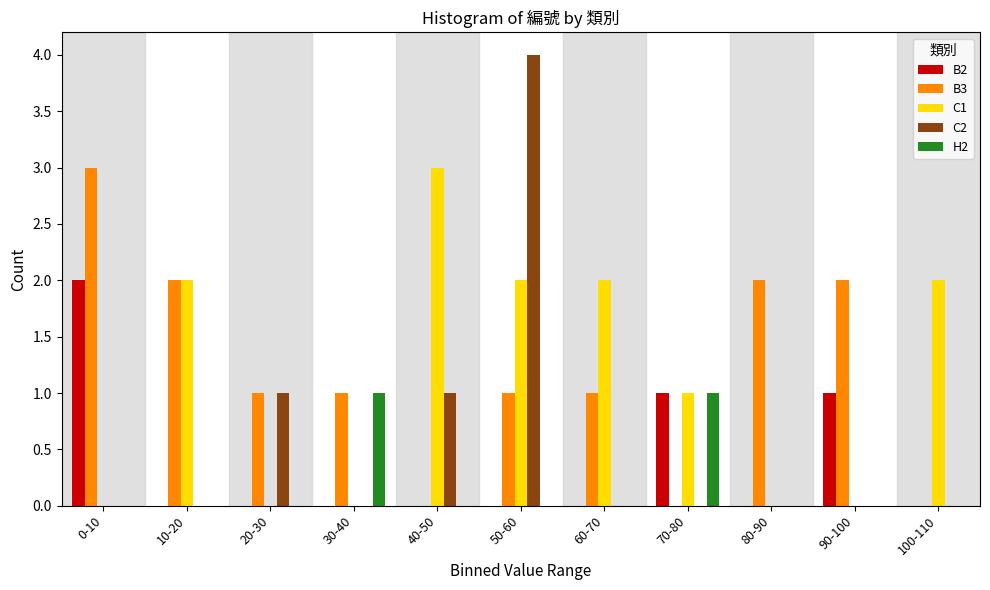

The value of B2 at 90-100 is 1. True or false?

True